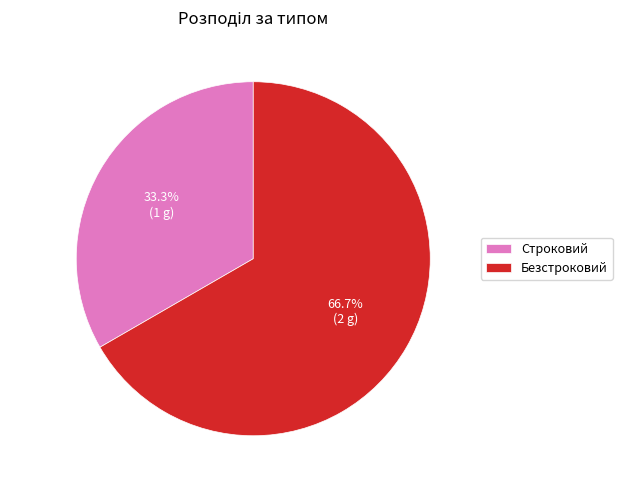

Which category has the biggest portion of the pie?

Безстроковий